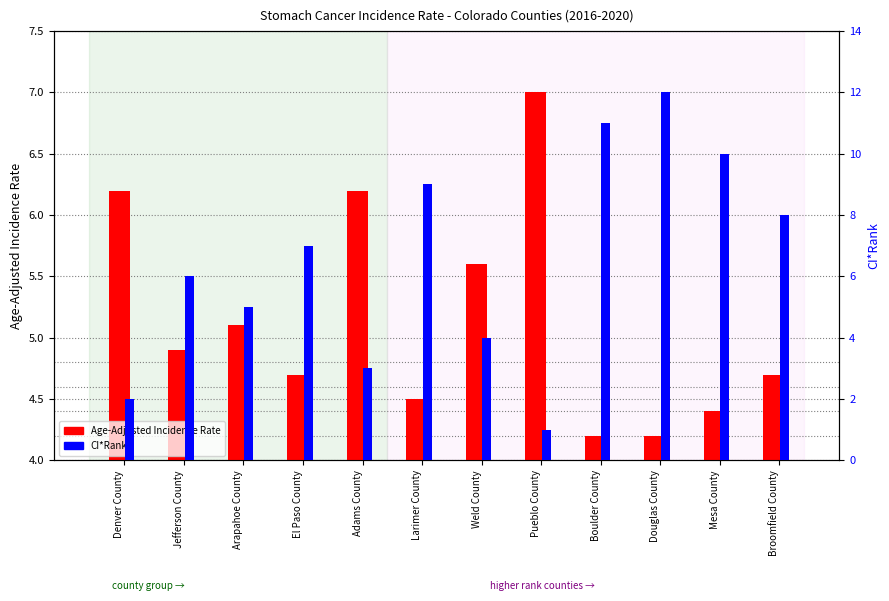

What position from the left is Douglas County?

10